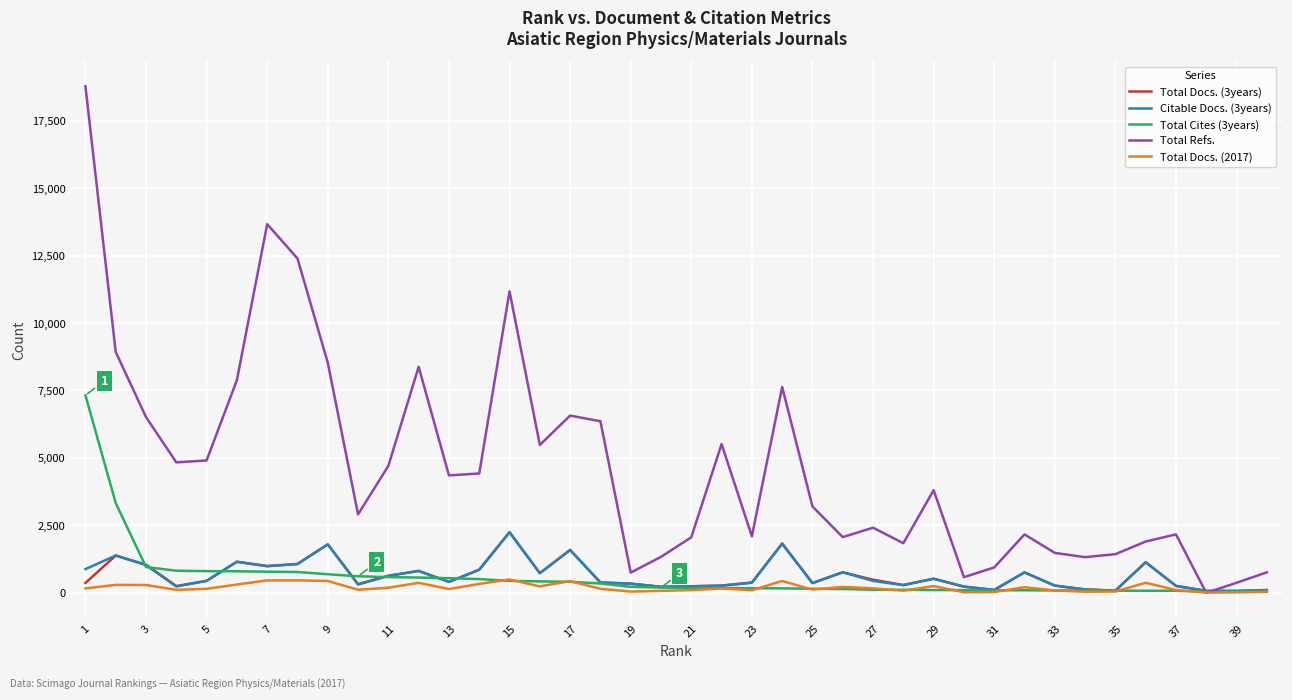

Which series has the largest range (max minus min)?

Total Refs.